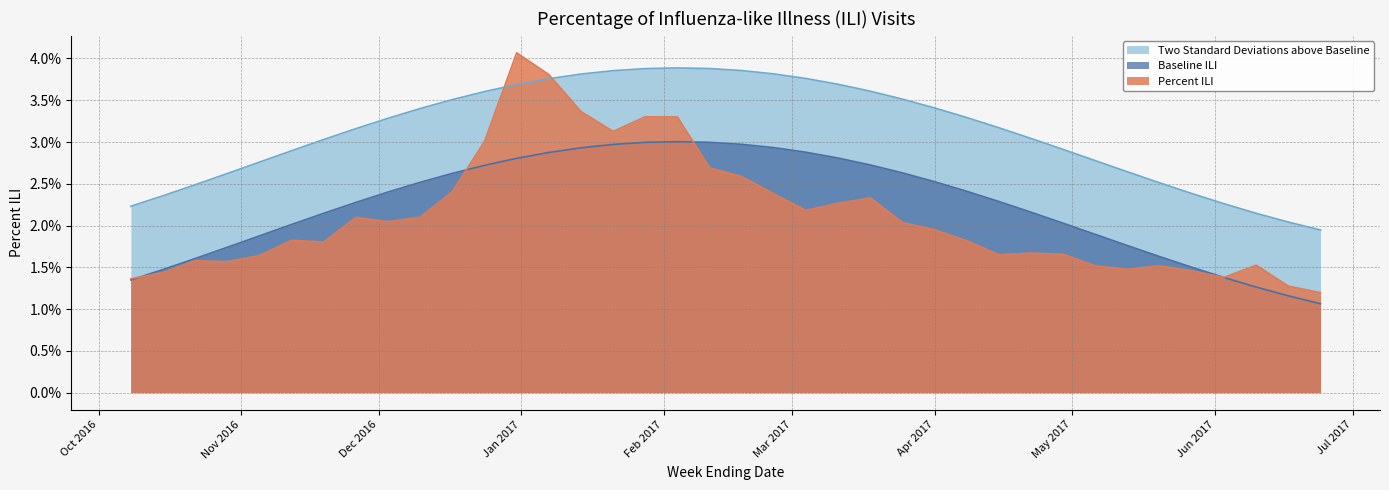

How many lines are shown in the chart?

3